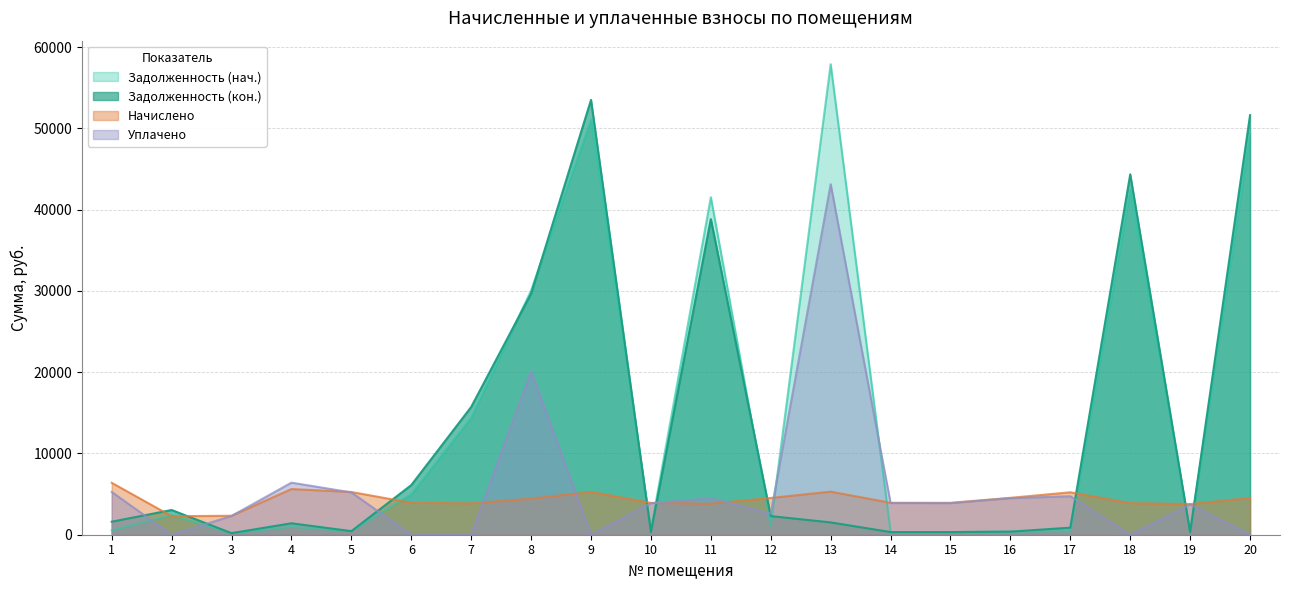

Between 13 and 5, which is larger?

13